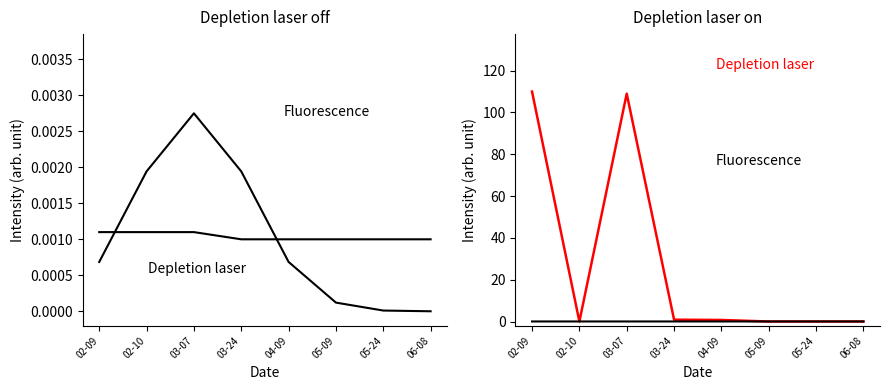

At which label is Depletion laser closest to 55?

03-07